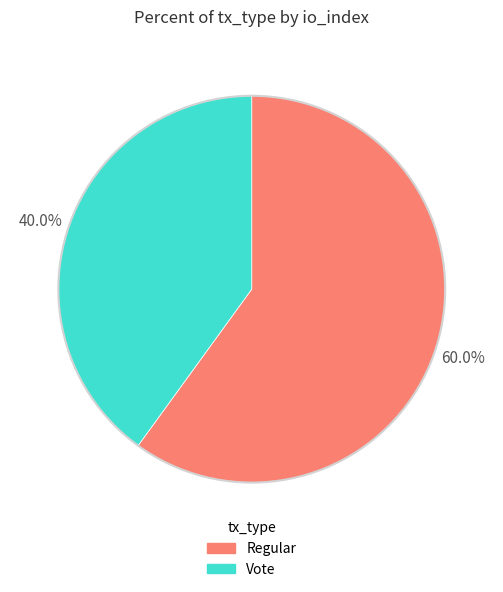

Is there any slice that represents more than half of the pie?

Yes